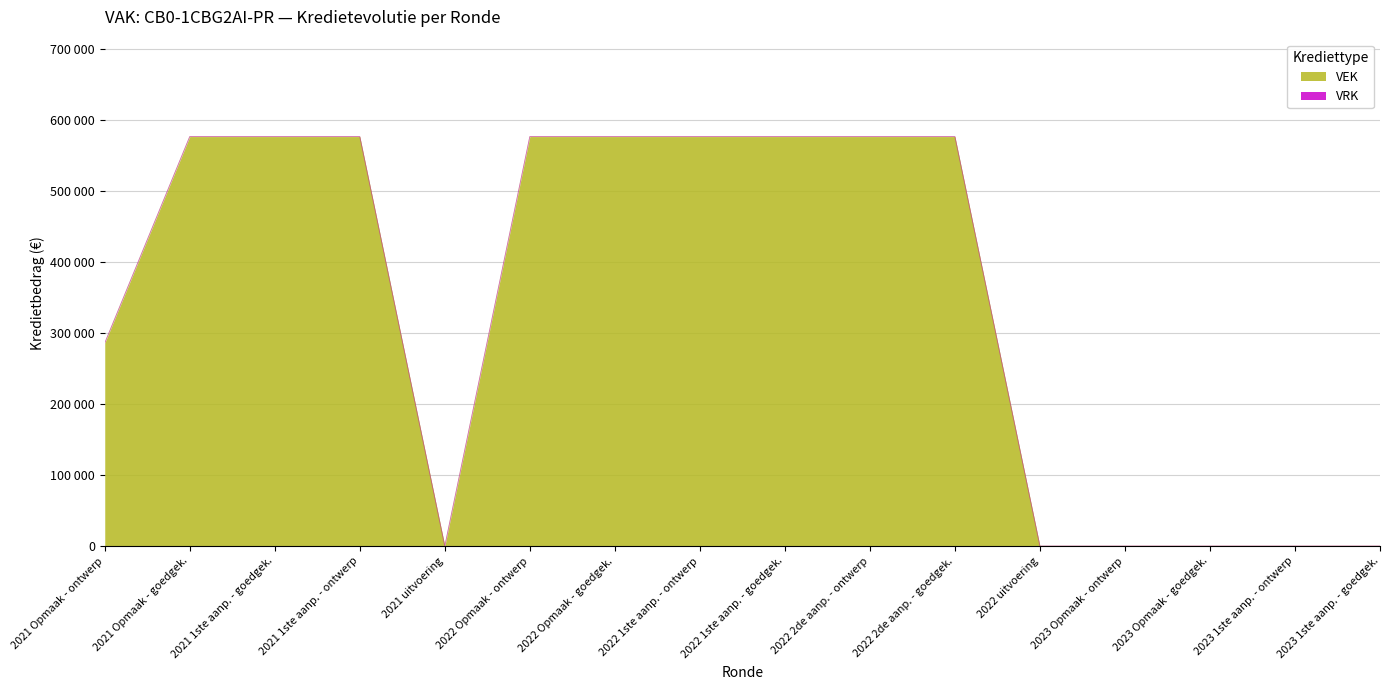

What is the label of the 16th point from the right?

2021 Opmaak - ontwerp